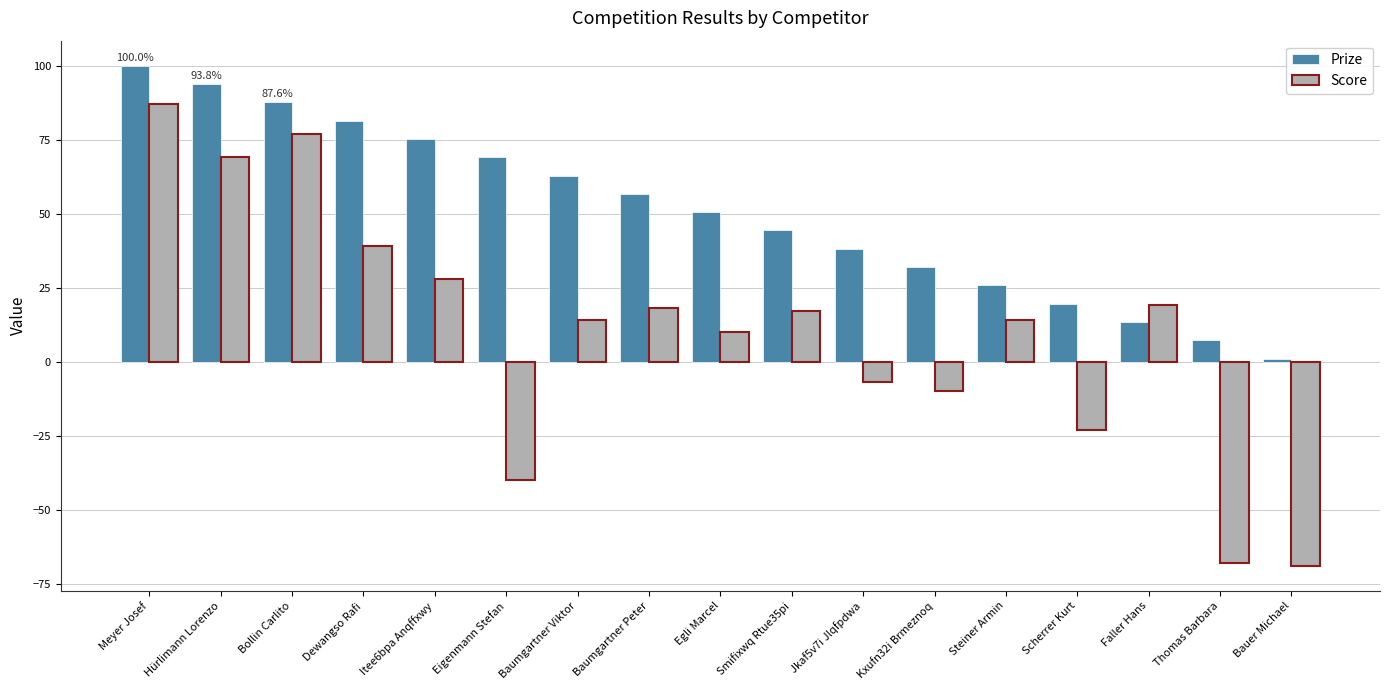

The Score series shows -23.0 at Scherrer Kurt. True or false?

True